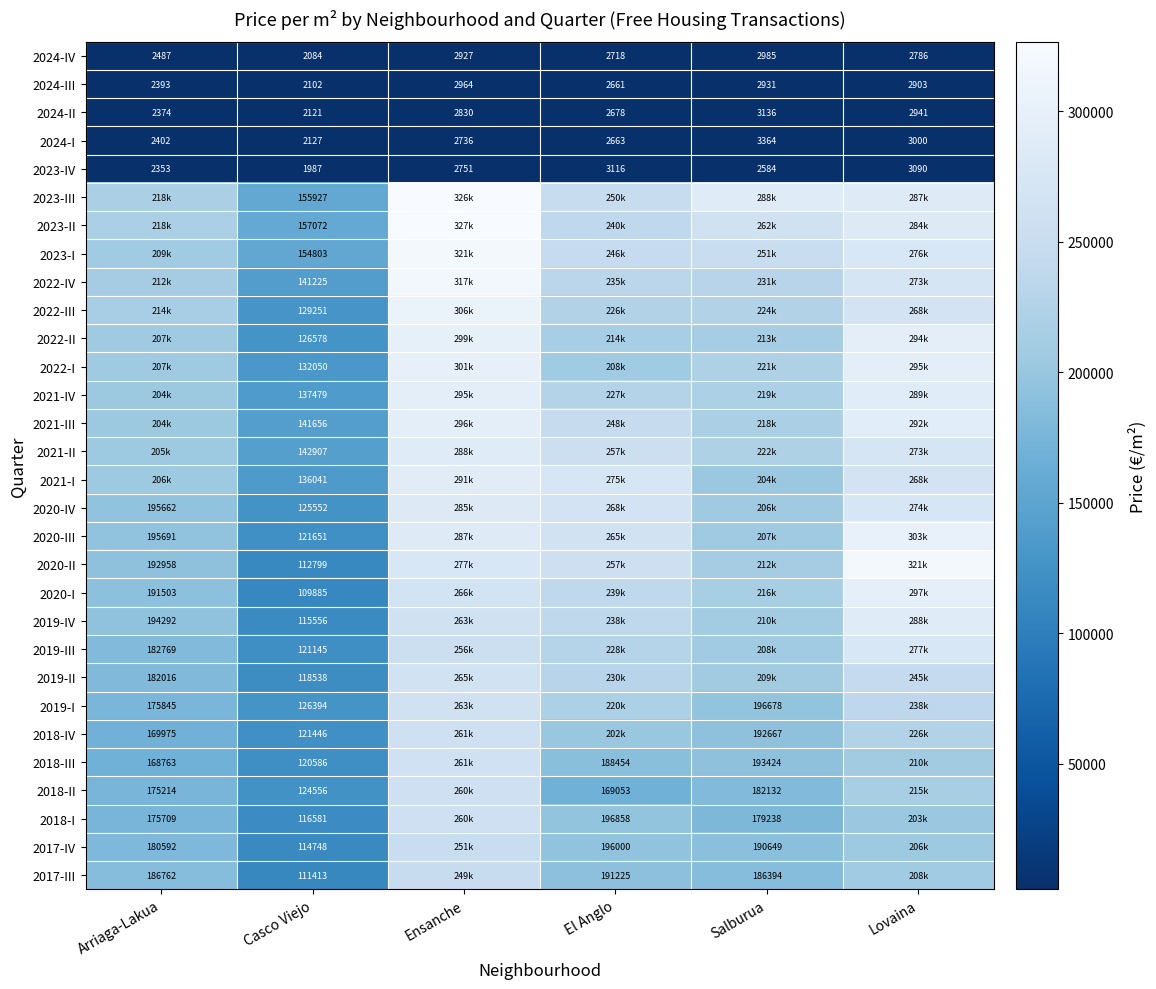

What is the sum of the 2018-III values at Arriaga-Lakua and Casco Viejo?

289349